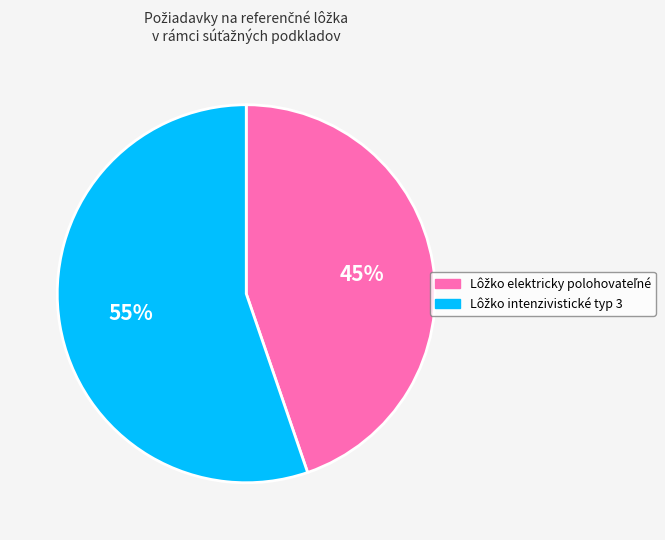

Is there any slice that represents more than half of the pie?

Yes